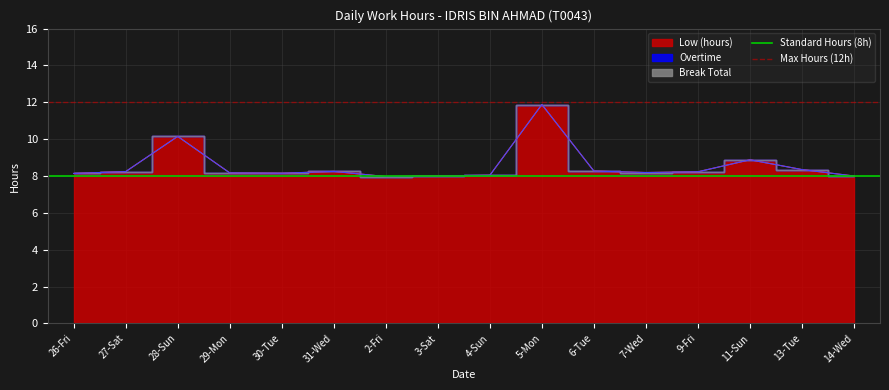

Between 27-Sat and 26-Fri, which is larger?

27-Sat